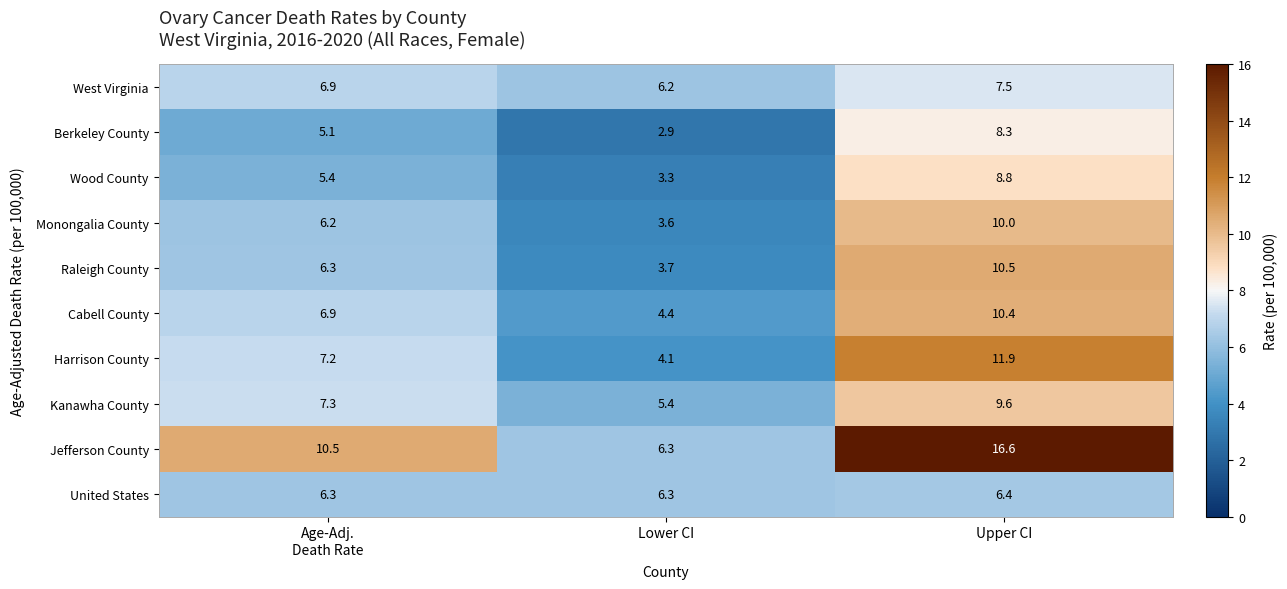

At which category does the chart reach its peak across all series?

Upper CI